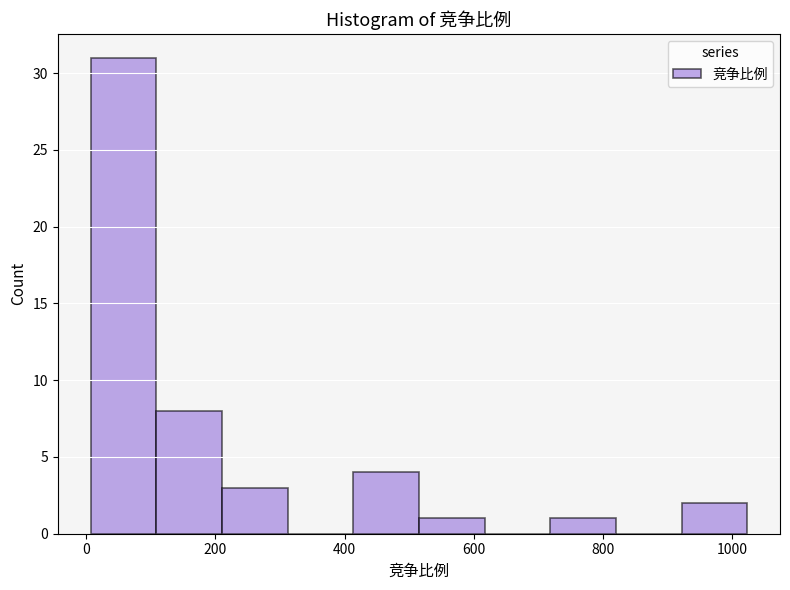

Which range on the x-axis has the tallest bar?

0 to 100